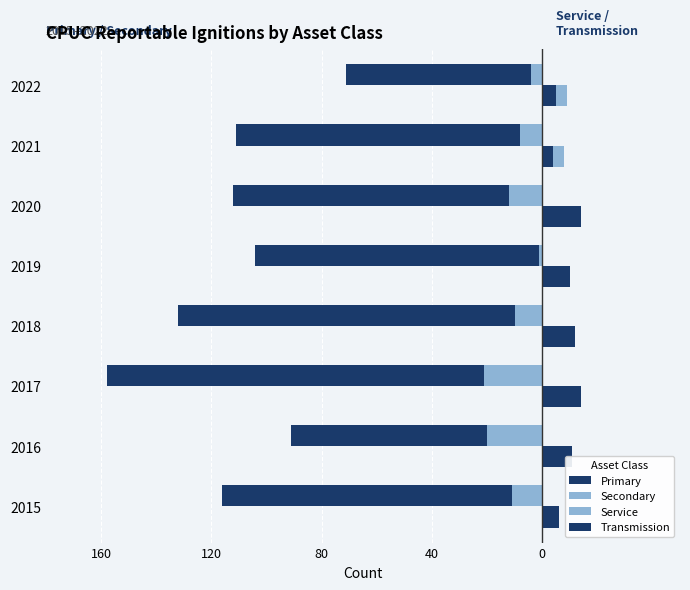

Are the bars horizontal?

Yes